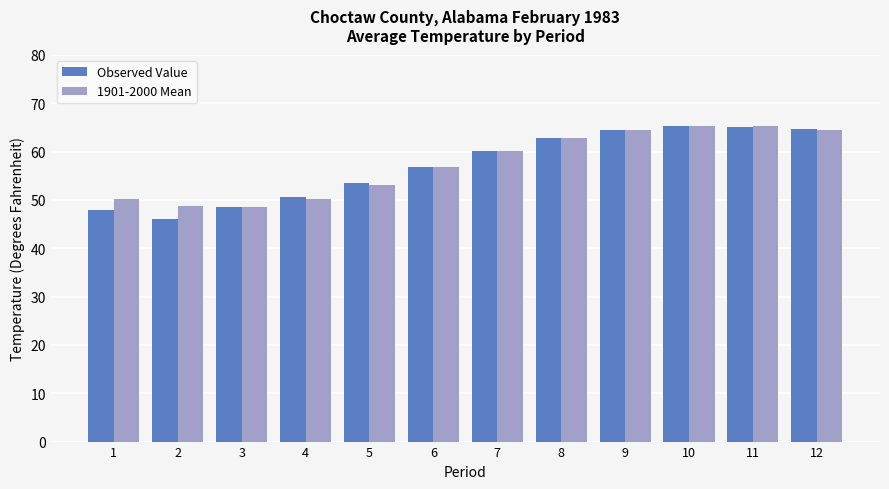

What is the sum of all 1901-2000 Mean values?

690.0